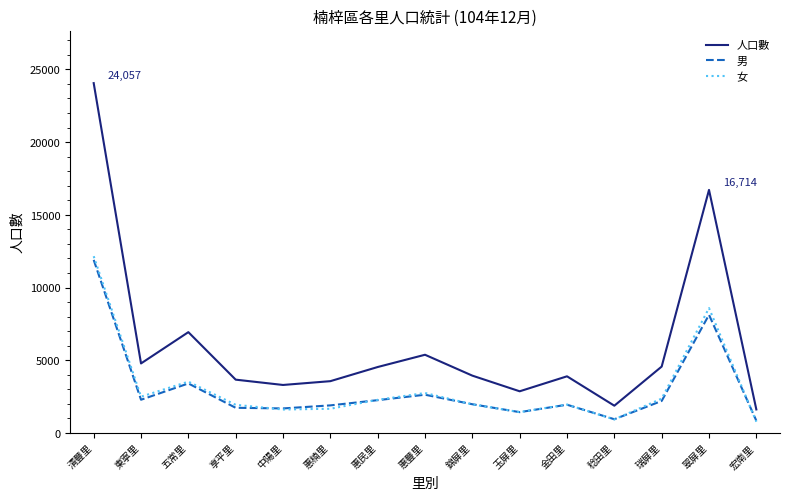

Which series has the largest total across all categories?

人口數